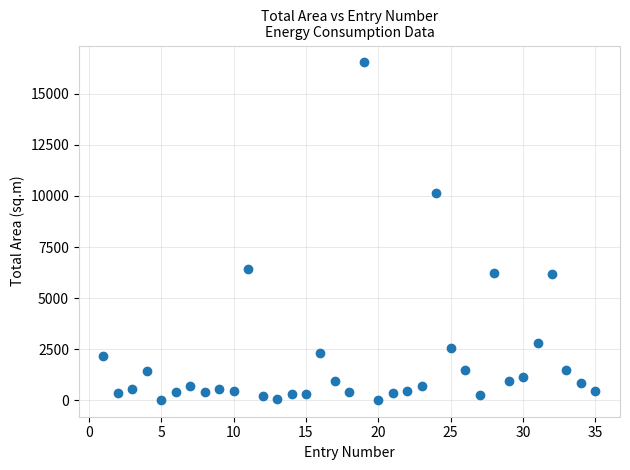

What is the range of Y values (max minus min)?

16497.0